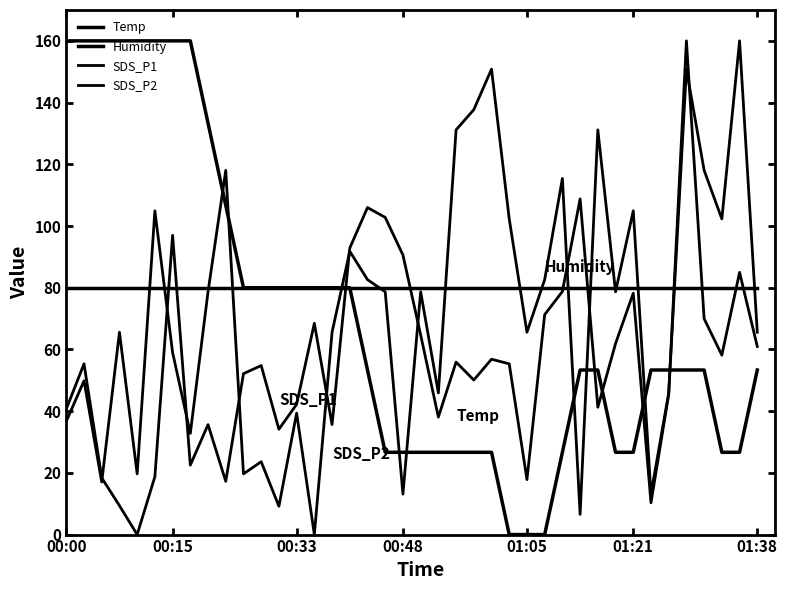

Does the chart display data point markers on the line(s)?

No